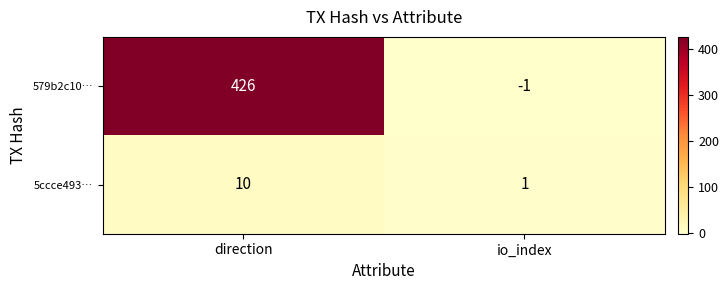

Reading right to left, transcribe all the data shown in this chart.

579b2c10…: -1	426
5ccce493…: 1	10